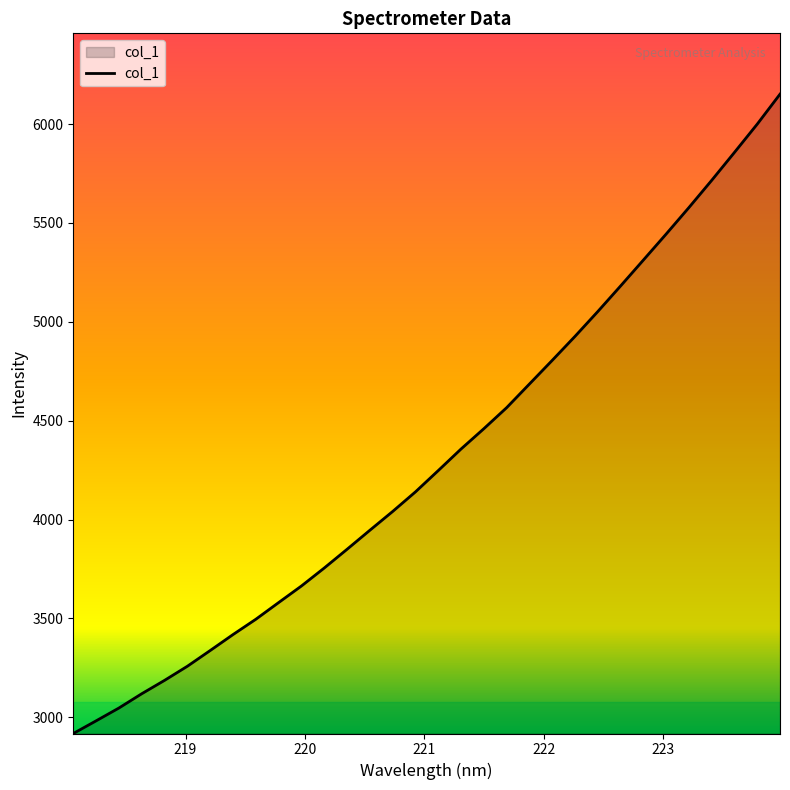

What is the smallest value displayed?

2918.0